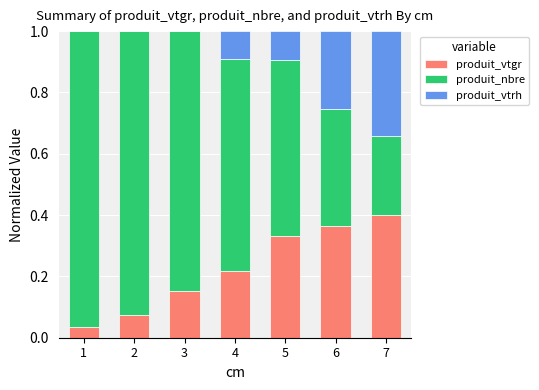

What is the sum of all produit_vtgr values?

1.6